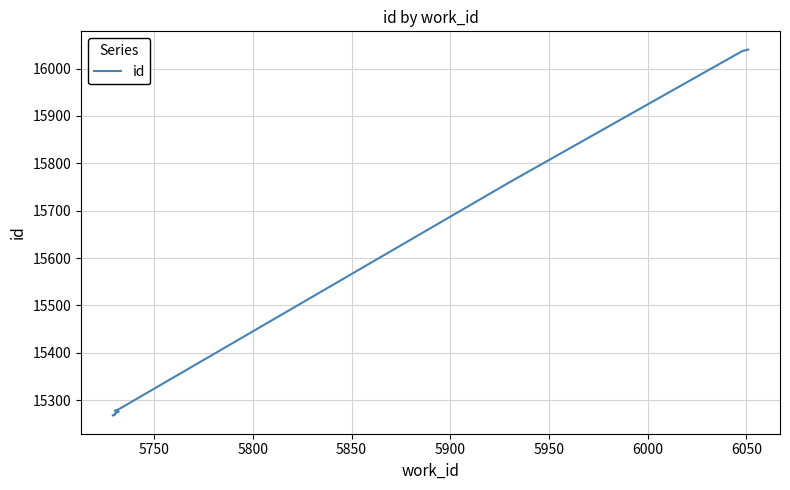

True or false: the data shows 22734 at 5850.

False